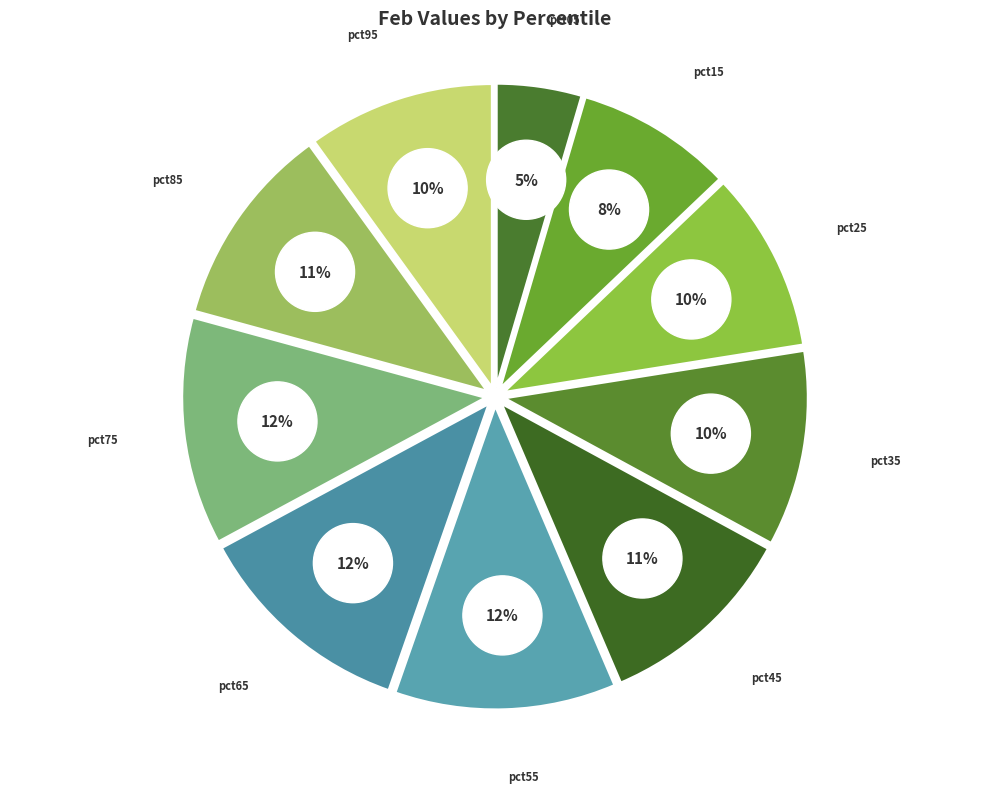

Rank the categories by value from highest to lowest.

pct75, pct65, pct55, pct85, pct45, pct35, pct95, pct25, pct15, pct05